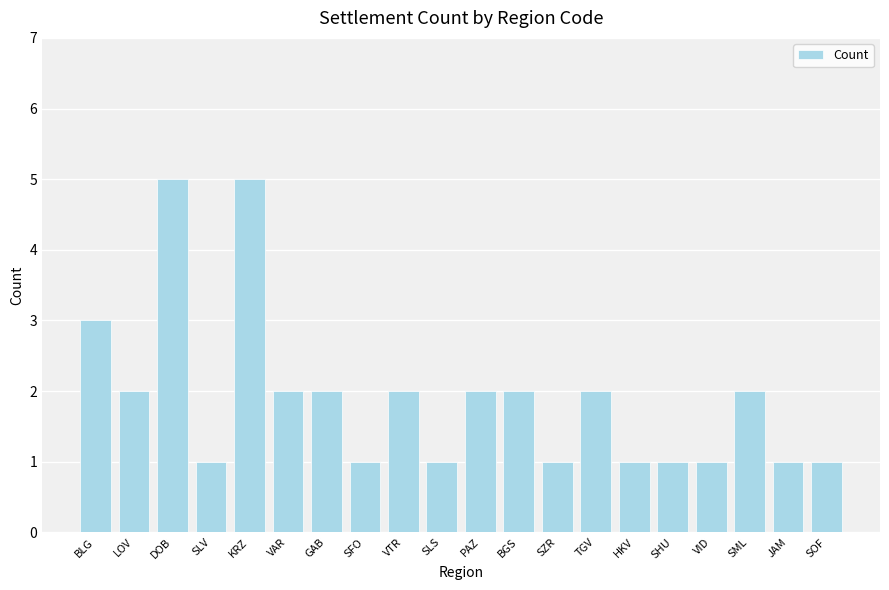

What is the difference between the maximum and minimum values?

4